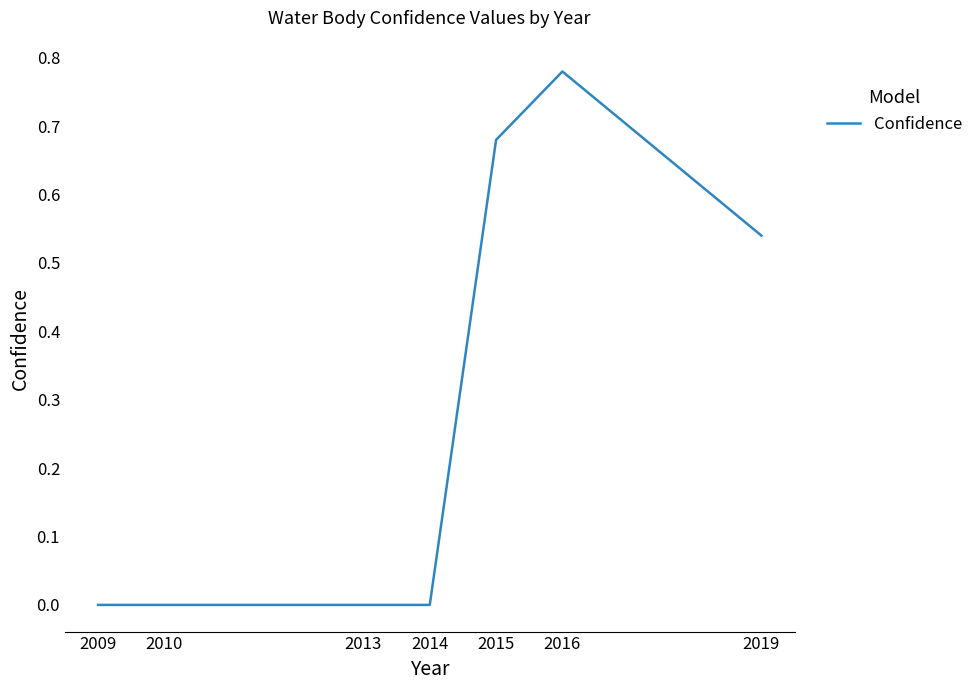

True or false: the data shows 0.0 at 2013.

True